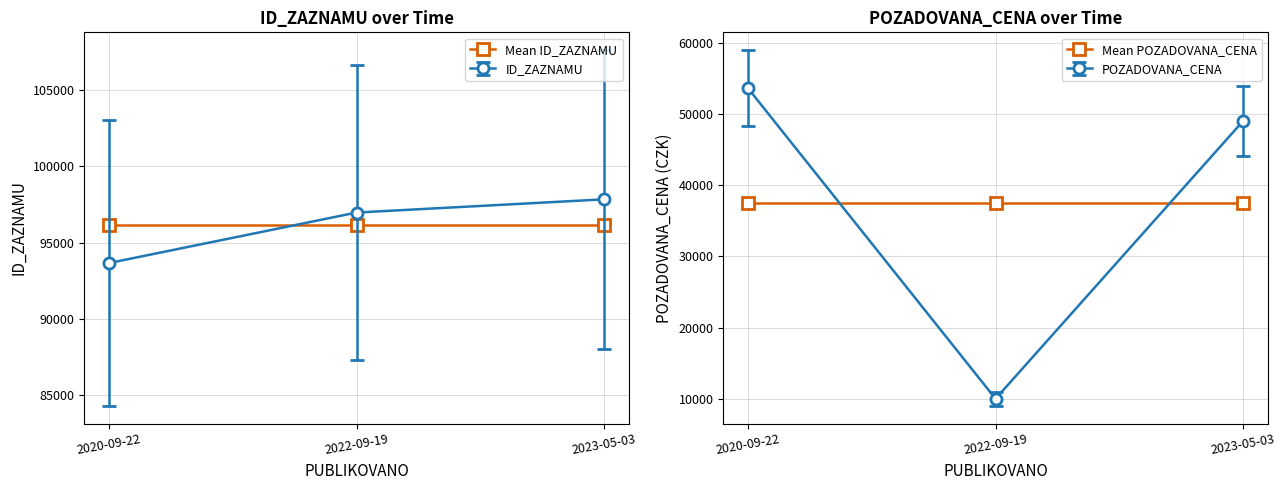

The value of Mean POZADOVANA_CENA at 2023-05-03 is 58621.6. True or false?

False